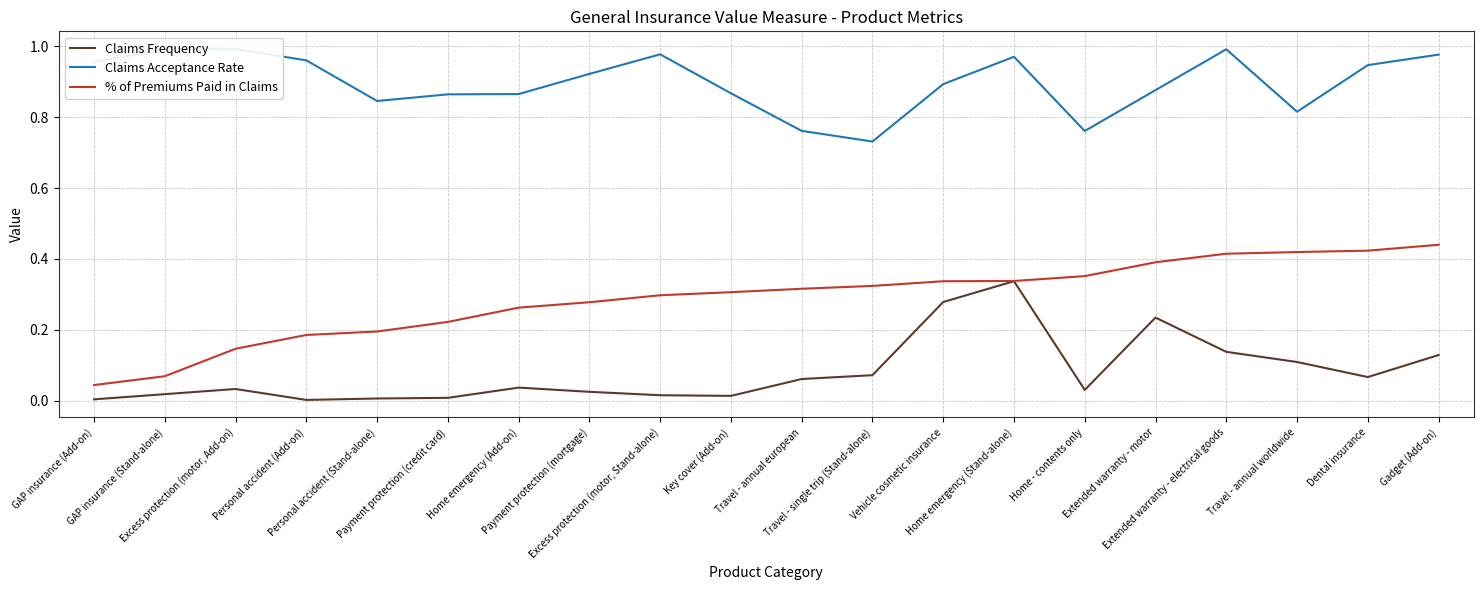

Rank the categories by % of Premiums Paid in Claims value from lowest to highest.

GAP insurance (Add-on), GAP insurance (Stand-alone), Excess protection (motor, Add-on), Personal accident (Add-on), Personal accident (Stand-alone), Payment protection (credit card), Home emergency (Add-on), Payment protection (mortgage), Excess protection (motor, Stand-alone), Key cover (Add-on), Travel - annual european, Travel - single trip (Stand-alone), Vehicle cosmetic insurance, Home emergency (Stand-alone), Home - contents only, Extended warranty - motor, Extended warranty - electrical goods, Travel - annual worldwide, Dental insurance, Gadget (Add-on)